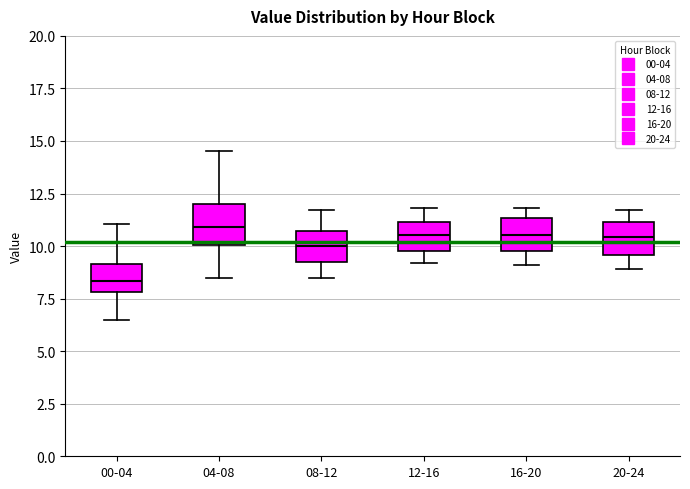

Reading left to right, read every box against the y-axis: the position of its median line, the range the box covers, and the ends of its whiskers. The values are not printed on the chart, so give them approximately, as read against the axis.

00-04: median 8.5, box 8.0 to 9.0, whiskers 6.5 to 11.0
04-08: median 11.0, box 10.0 to 12.0, whiskers 8.5 to 14.5
08-12: median 10.0, box 9.5 to 10.5, whiskers 8.5 to 11.5
12-16: median 10.5, box 10.0 to 11.0, whiskers 9.0 to 12.0
16-20: median 10.5, box 10.0 to 11.5, whiskers 9.0 to 12.0
20-24: median 10.5, box 9.5 to 11.0, whiskers 9.0 to 11.5